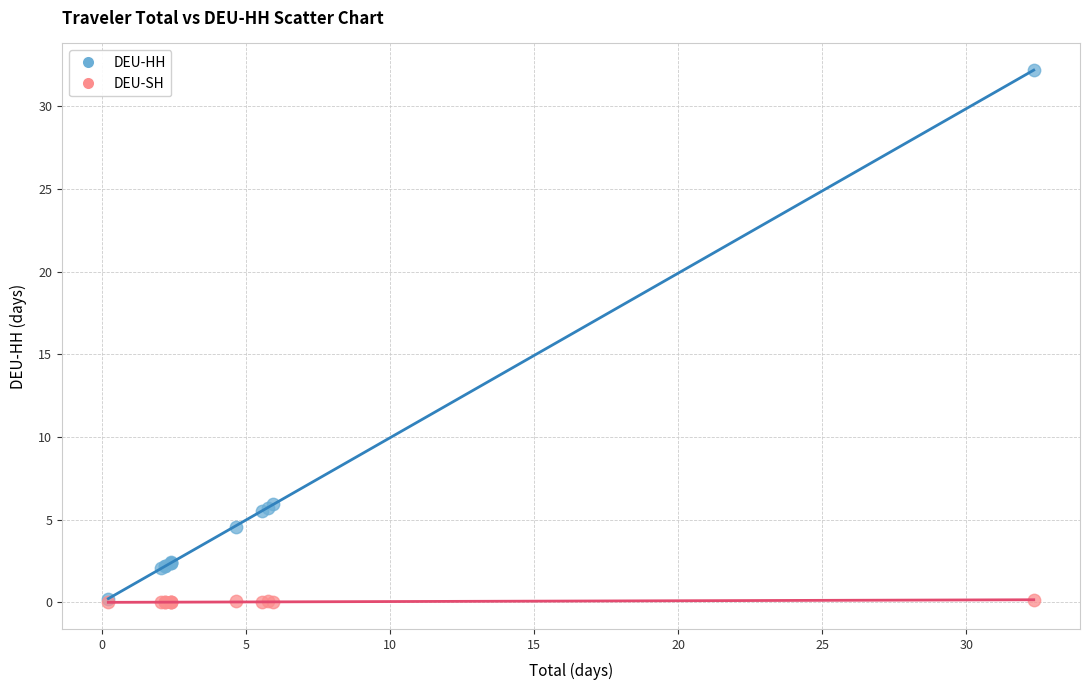

What are all the series names shown in the legend?

DEU-HH, DEU-SH